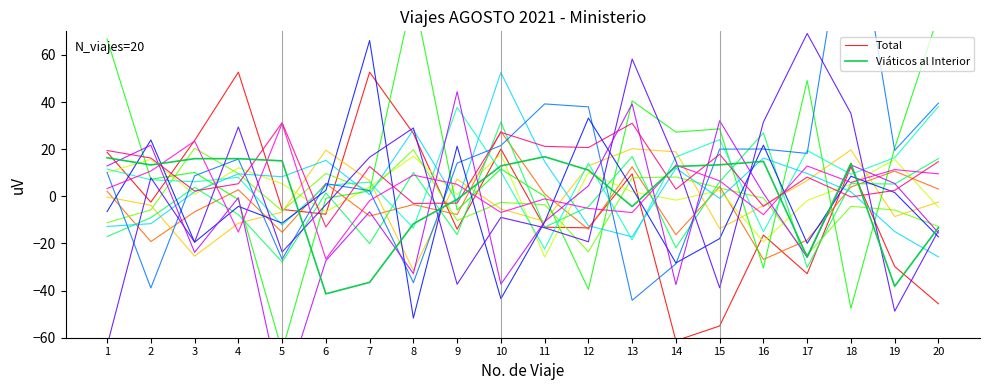

What is the difference between the second highest and minimum values in the Total series?

113.9